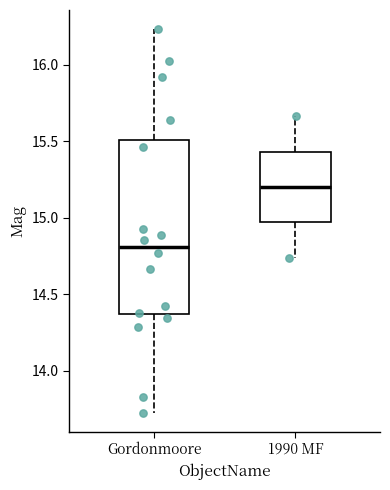

Which box has the highest median line?

1990 MF